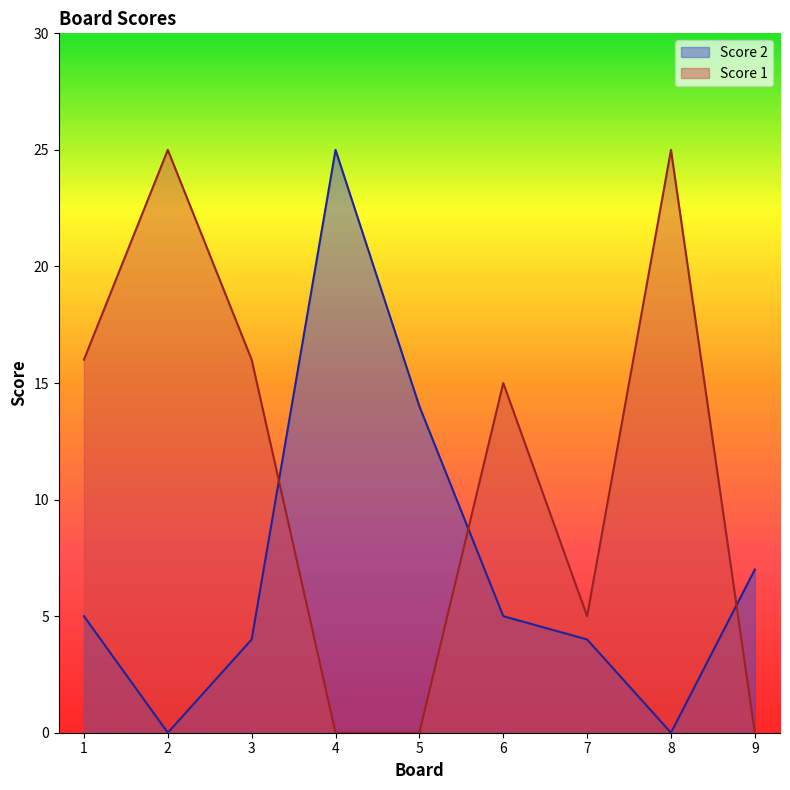

How many values in the Score 2 series are below 5?

4